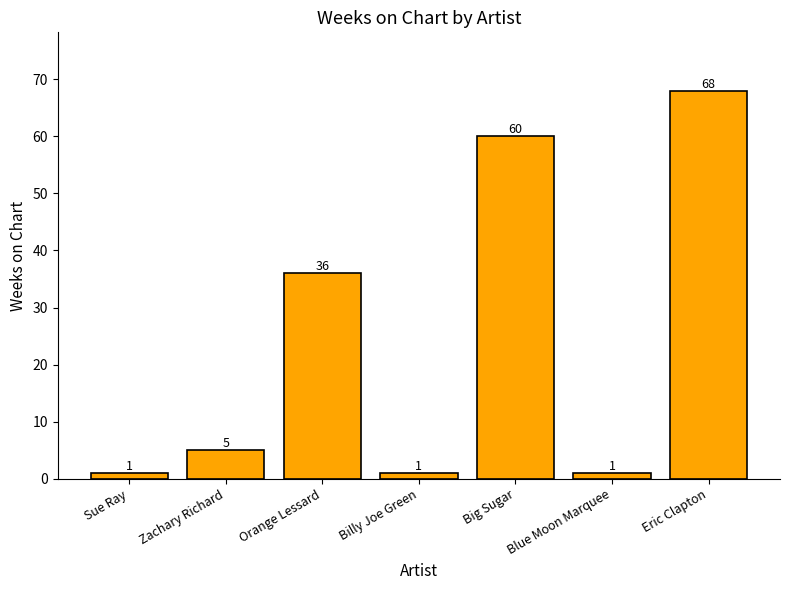

Which category has the highest value across all series?

Eric Clapton